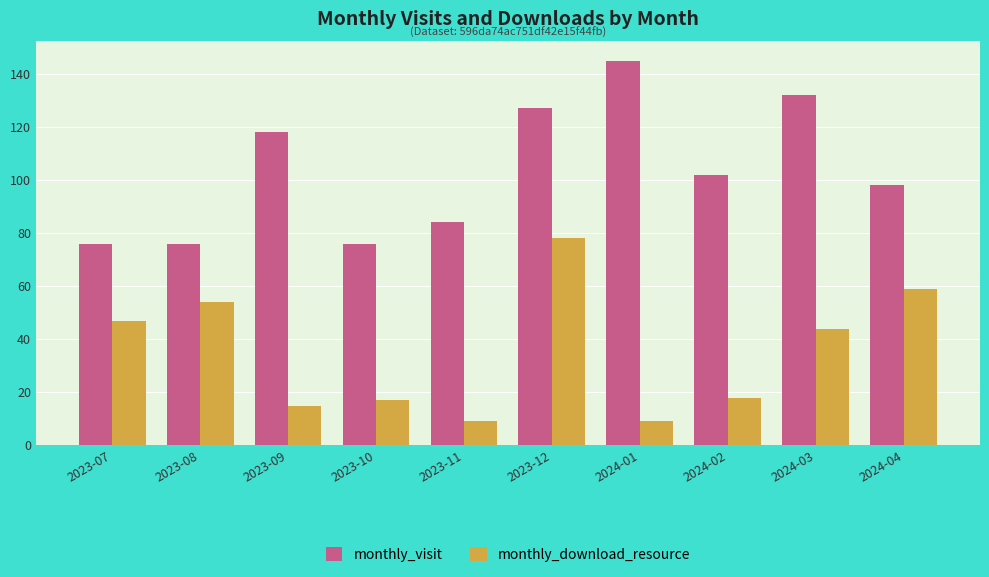

How many bars are there in total?

20